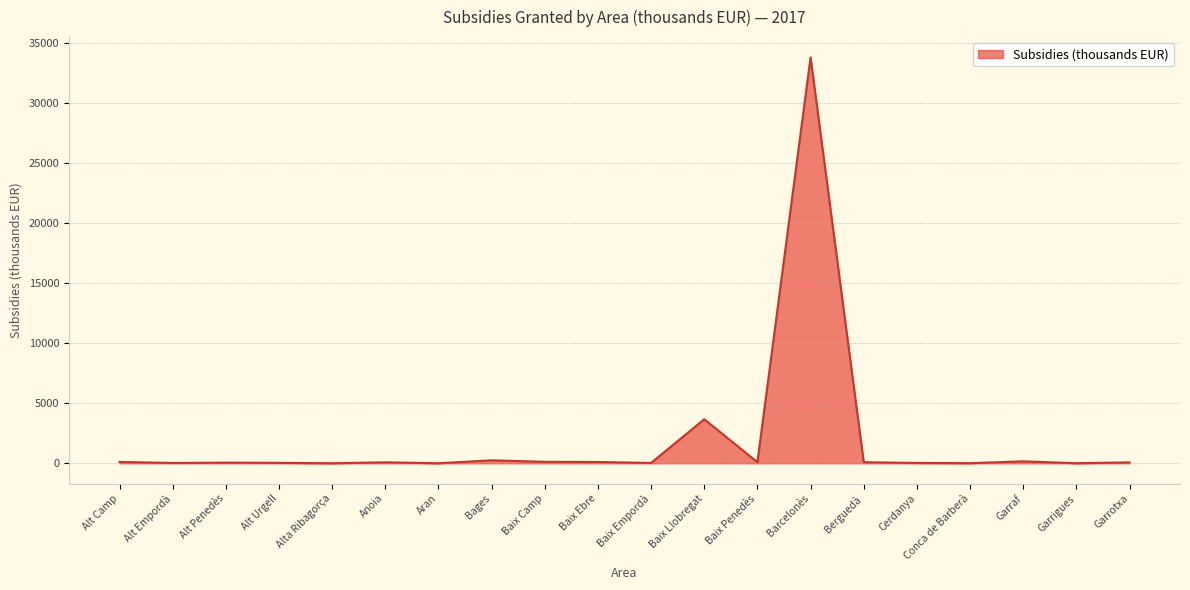

At which label is the value closest to 16914?

Baix Llobregat